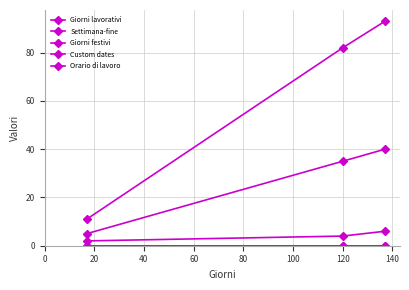

Is this an area chart (filled region under the line)?

No